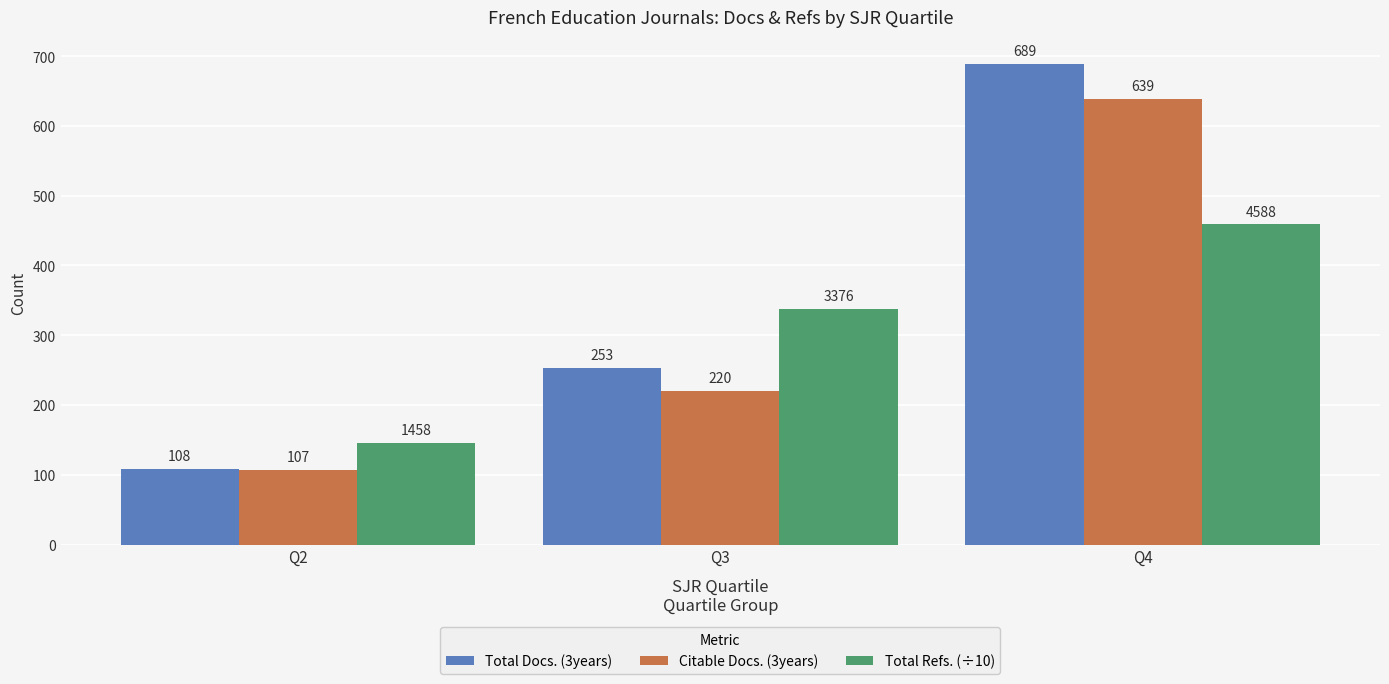

What is the value of the Total Refs. (÷10) bar at the 3rd from the left?

458.8